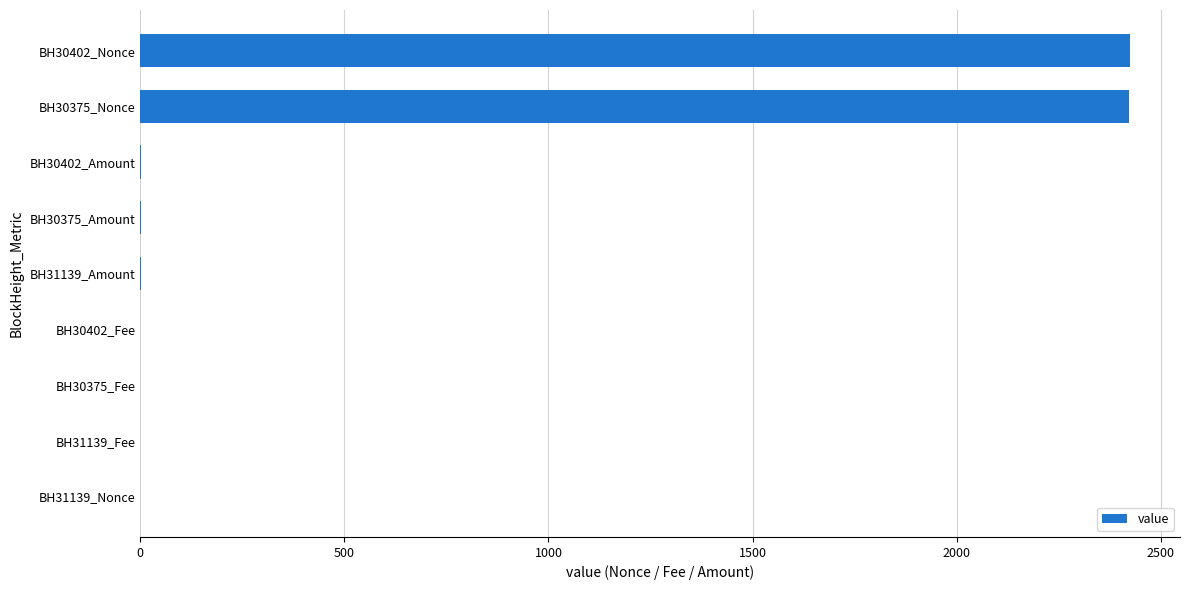

What is the greatest value displayed?

2426.0